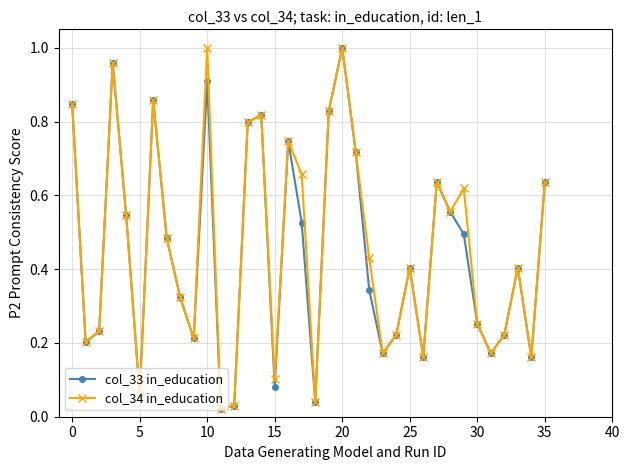

How many distinct data groups are displayed?

2